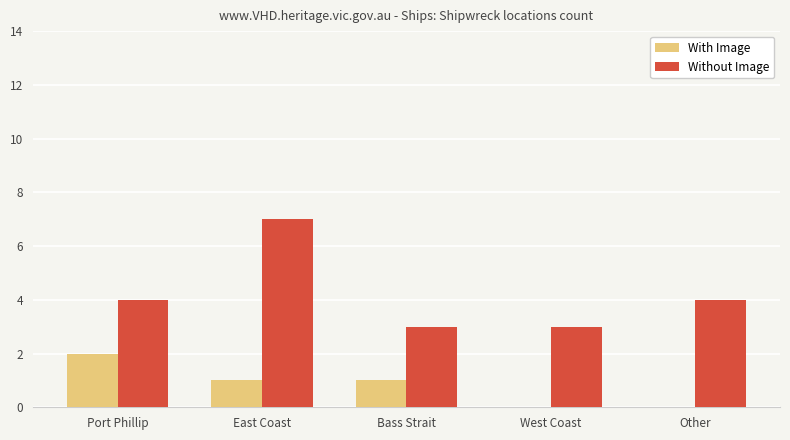

Reading left to right, what are all the values shown in this chart?

With Image: Port Phillip=2	East Coast=1	Bass Strait=1	West Coast=0	Other=0
Without Image: Port Phillip=4	East Coast=7	Bass Strait=3	West Coast=3	Other=4